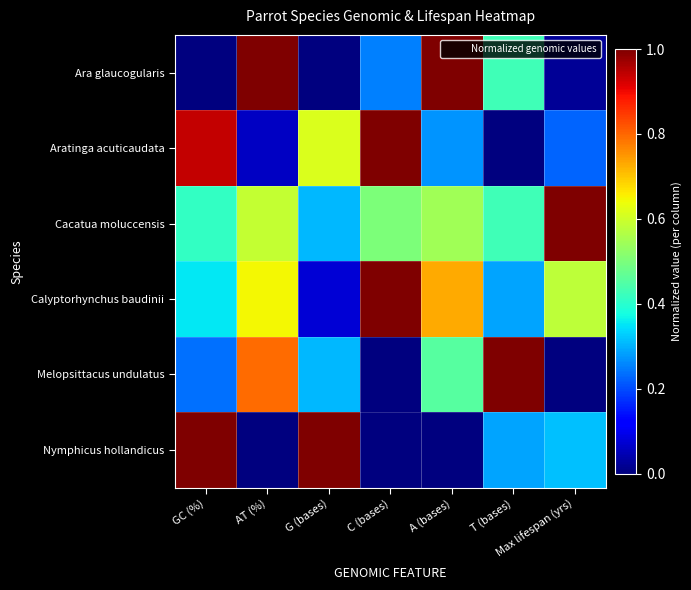

How many categories are shown in the chart?

7